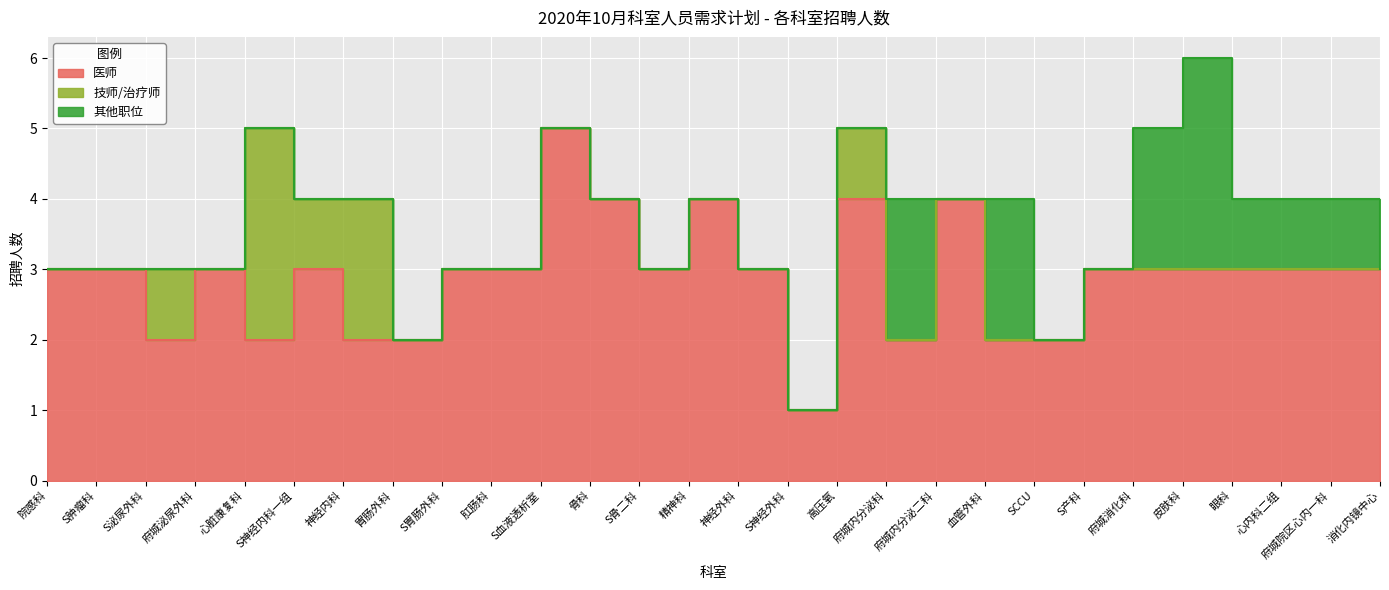

Reading left to right, what are all the values shown in this chart?

医师: 3	3	2	3	2	3	2	2	3	3	5	4	3	4	3	1	4	2	4	2	2	3	3	3	3	3	3	3
技师/治疗师: 0	0	1	0	3	1	2	0	0	0	0	0	0	0	0	0	1	0	0	0	0	0	0	0	0	0	0	0
其他职位: 0	0	0	0	0	0	0	0	0	0	0	0	0	0	0	0	0	2	0	2	0	0	2	3	1	1	1	0